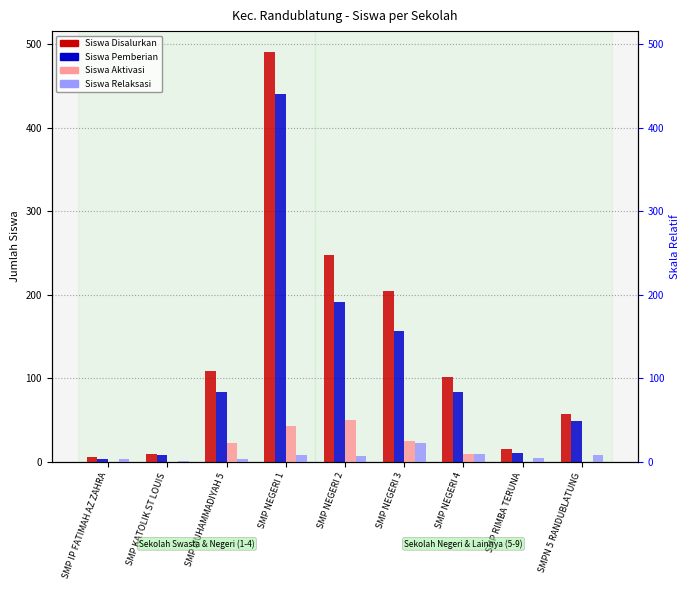

What position from the left is SMP NEGERI 1?

4